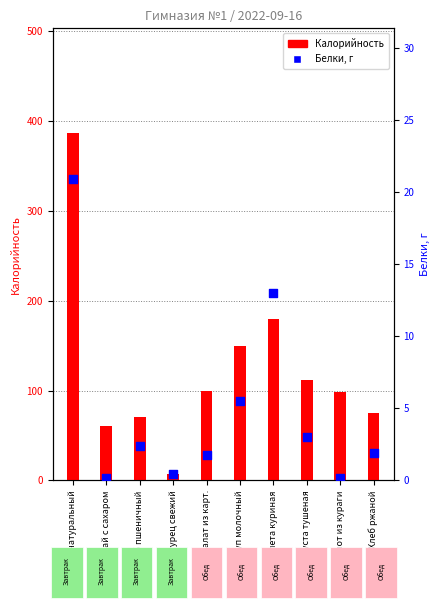

Which series has the largest Y range (max minus min)?

Калорийность